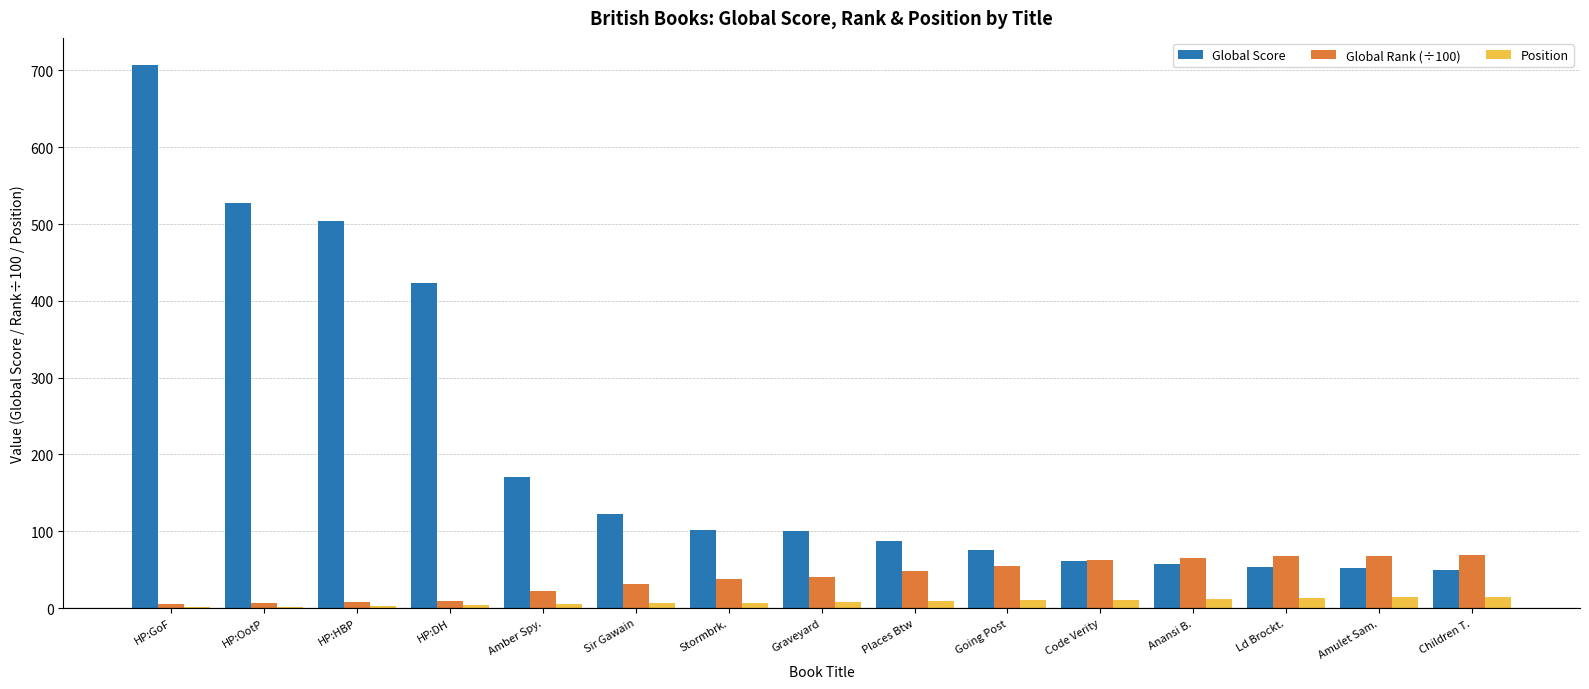

What is the average value of the Global Score series?

206.1